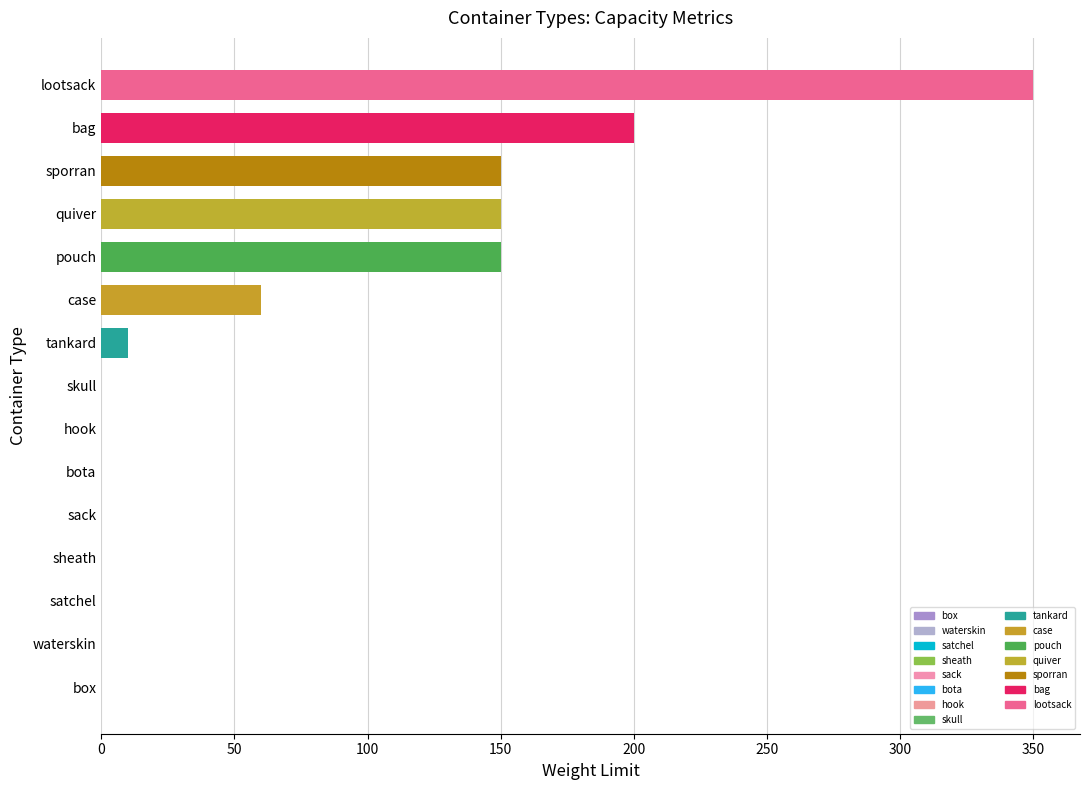

What is the change in value from hook to case?

+60